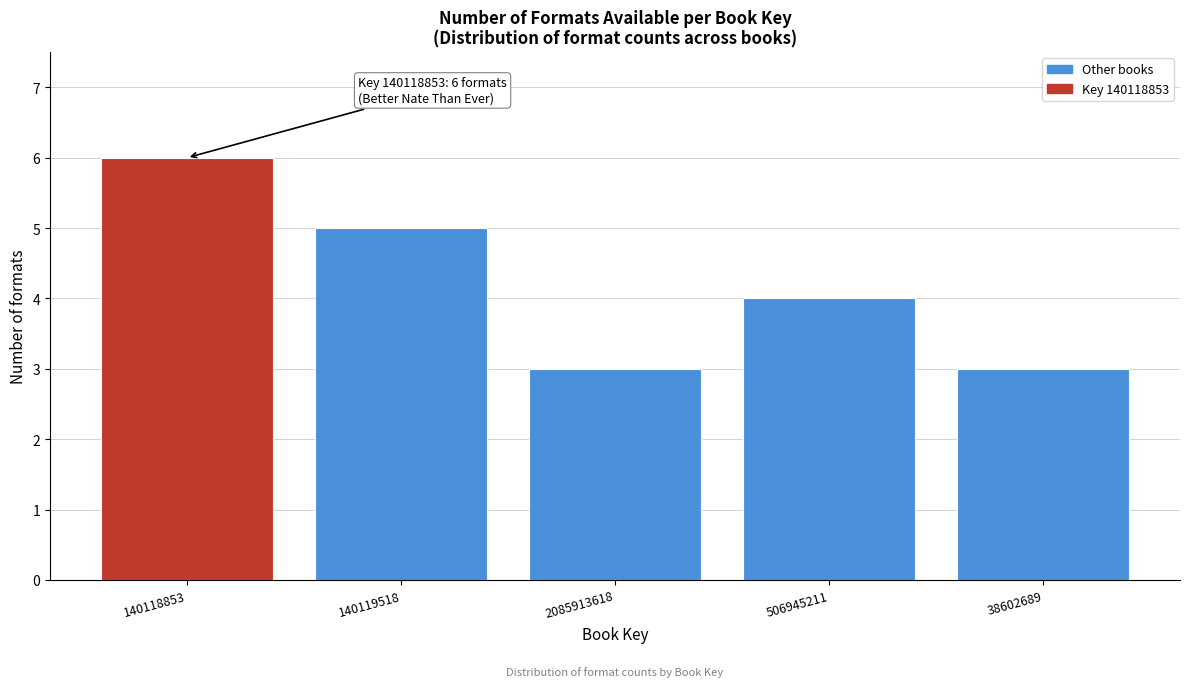

Reading right to left, transcribe all the data shown in this chart.

38602689=3	506945211=4	2085913618=3	140119518=5	140118853=6